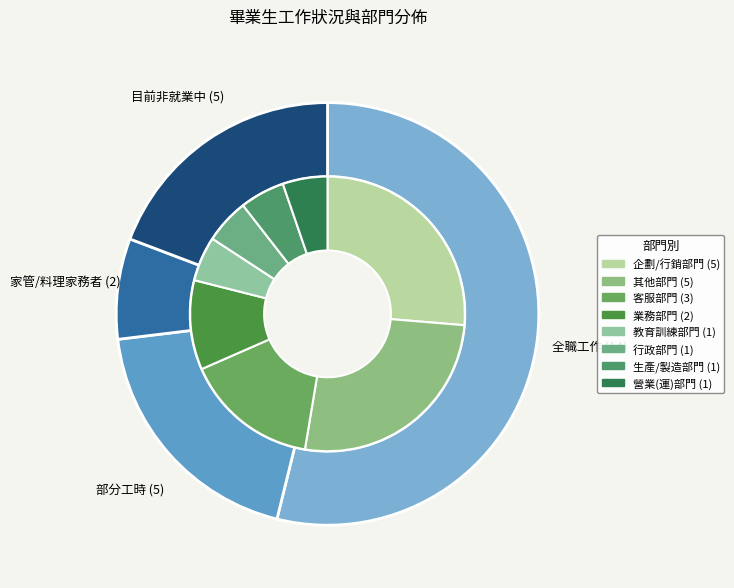

Count the number of slices in the pie.

5